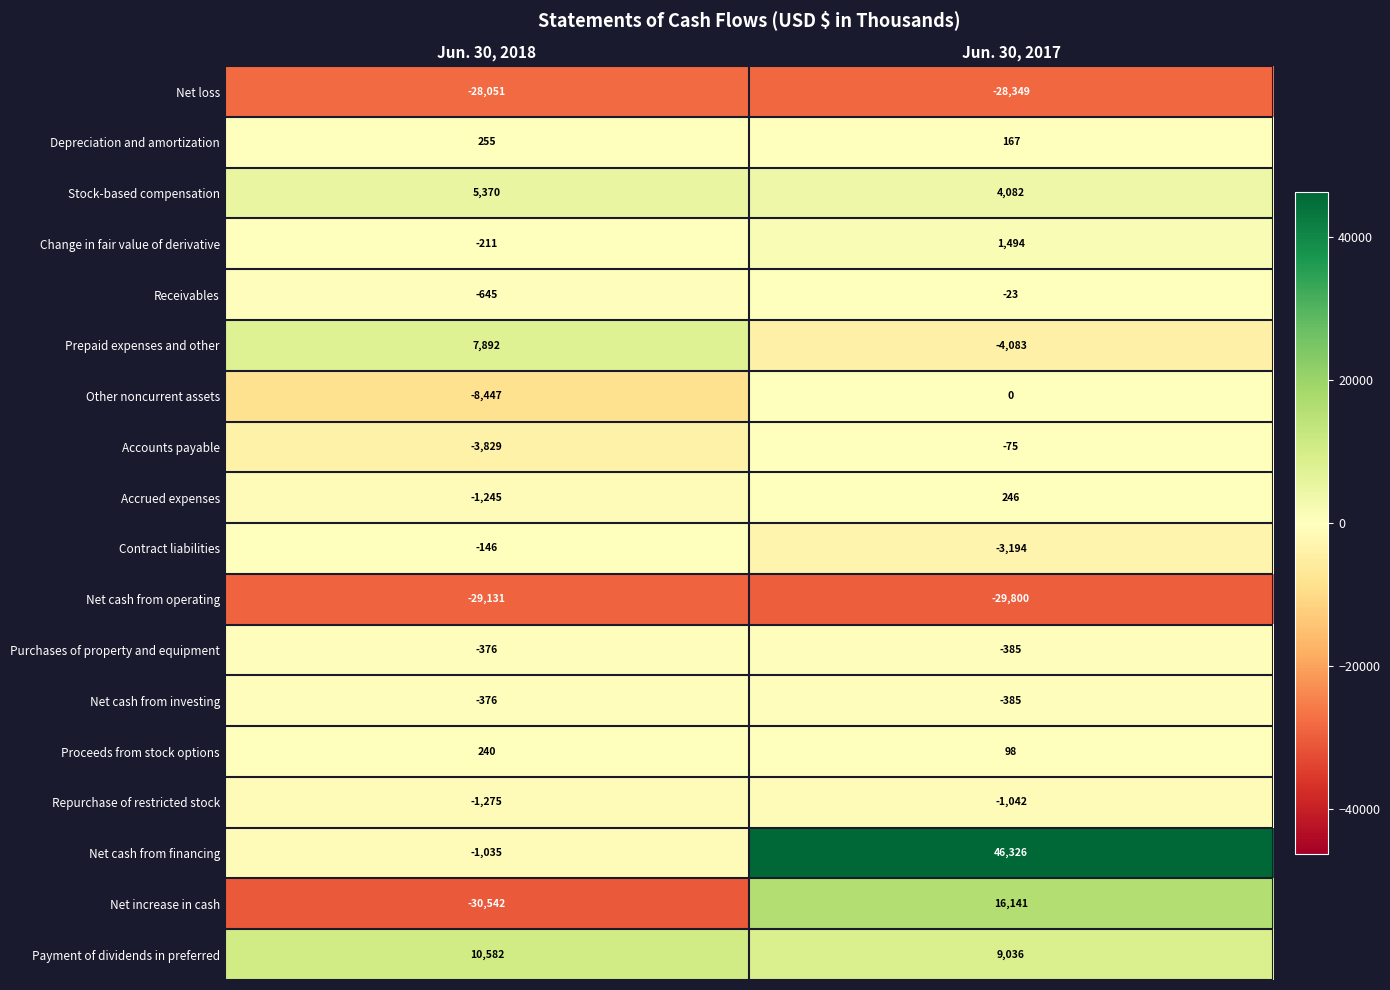

Rank the categories by Stock-based compensation value from highest to lowest.

Jun. 30, 2018, Jun. 30, 2017